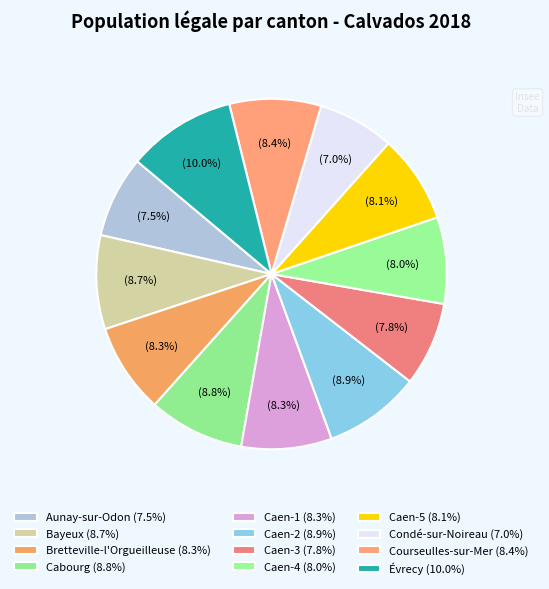

How many slices are in this pie chart?

12